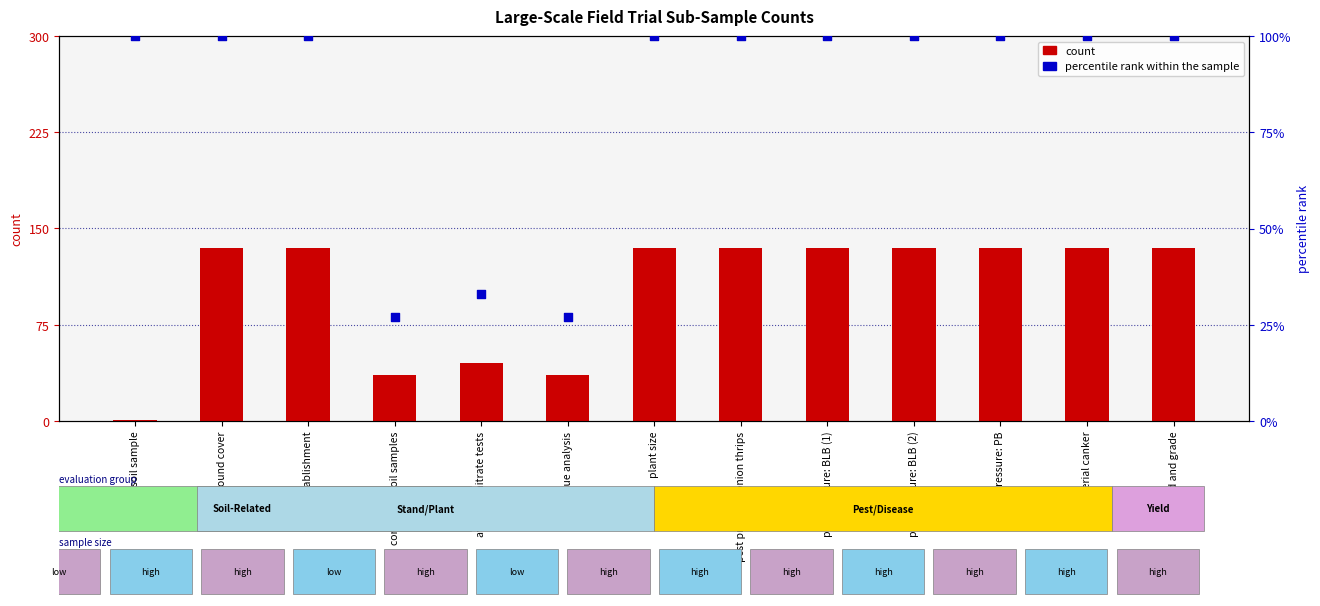

Which series has the largest Y range (max minus min)?

count